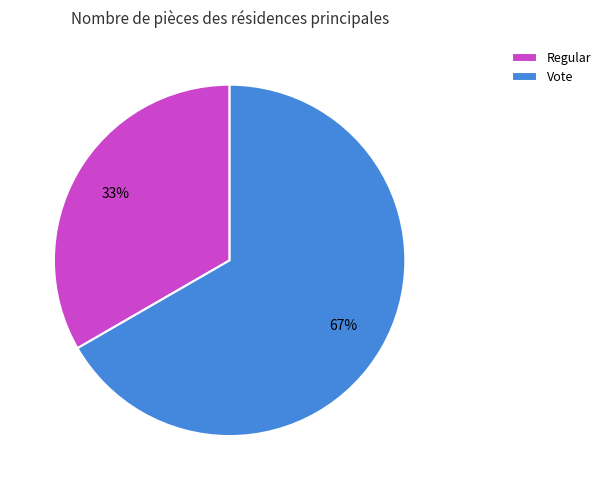

To the nearest percent, what portion does Regular represent?

33%